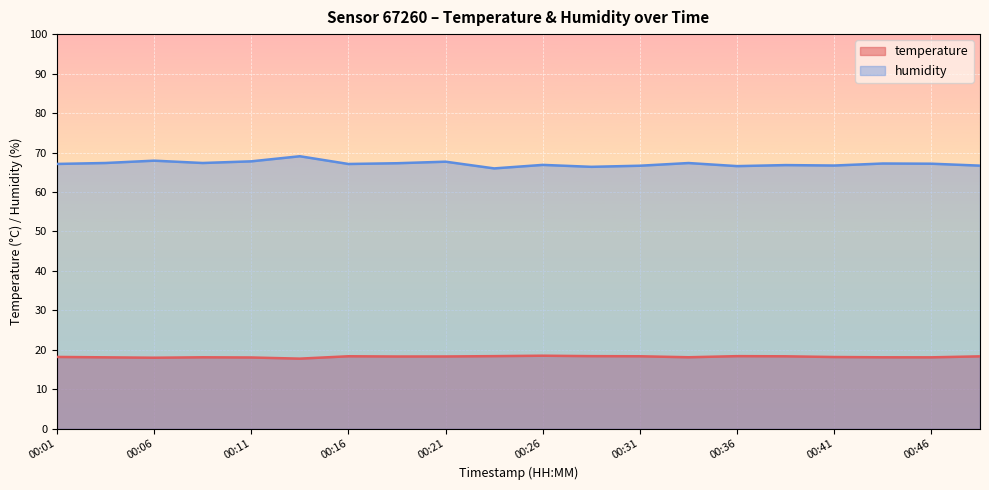

Which series has the widest spread of values?

humidity